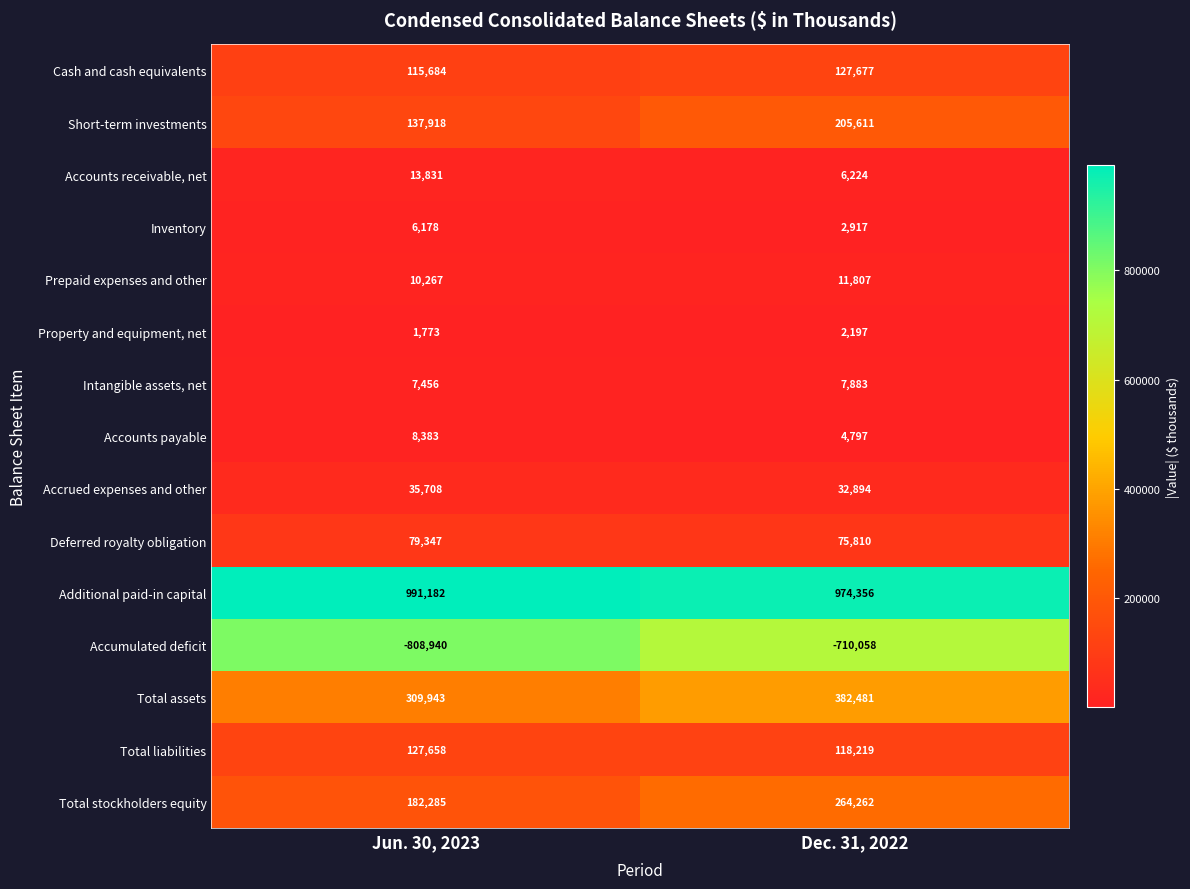

What is the approximate value of Intangible assets, net at Dec. 31, 2022?

7883